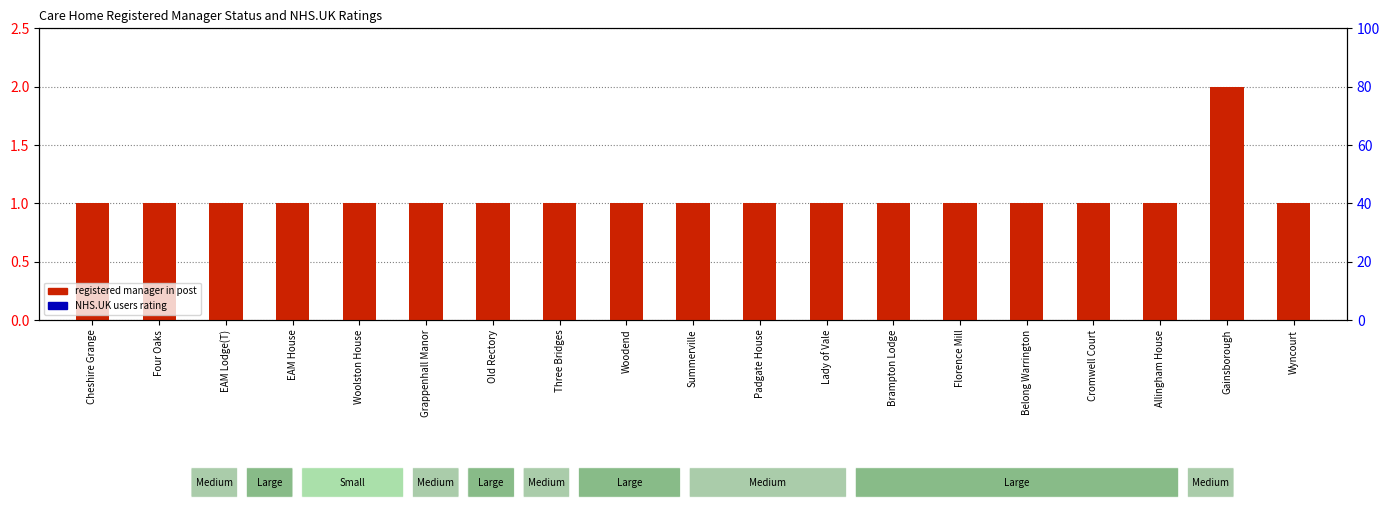

What position from the left is Four Oaks?

2